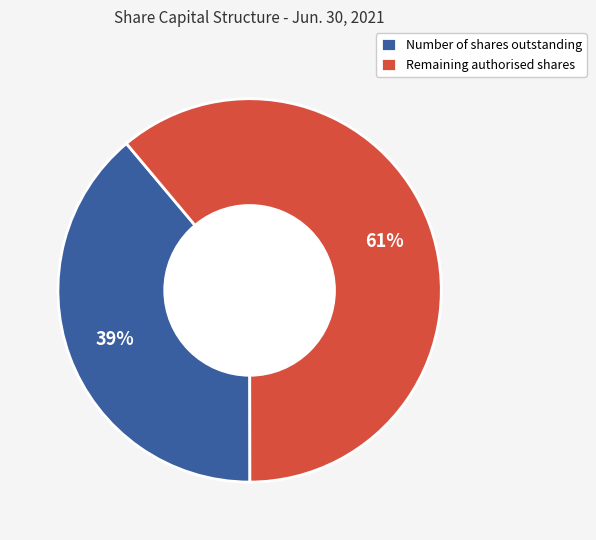

Combined, do Remaining authorised shares and Number of shares outstanding account for over 50%?

Yes